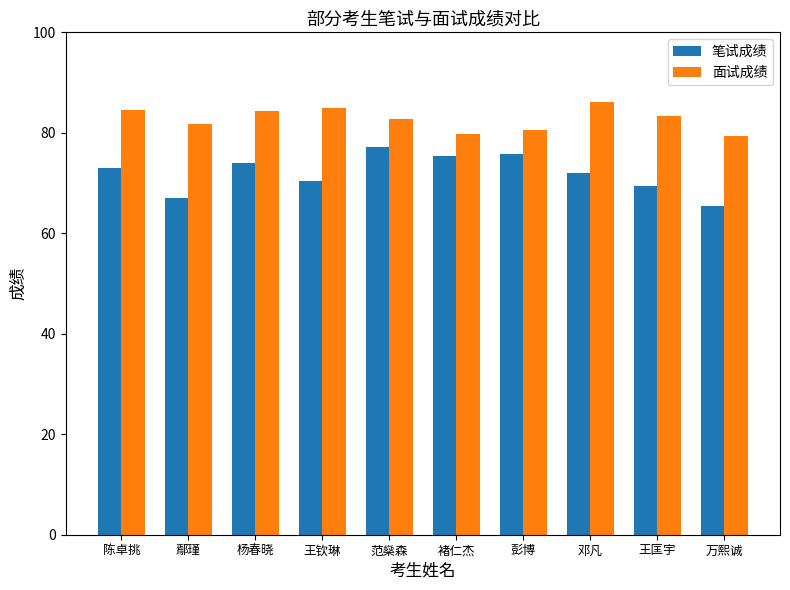

True or false: 笔试成绩 has a value of 114.7 at 彭博.

False